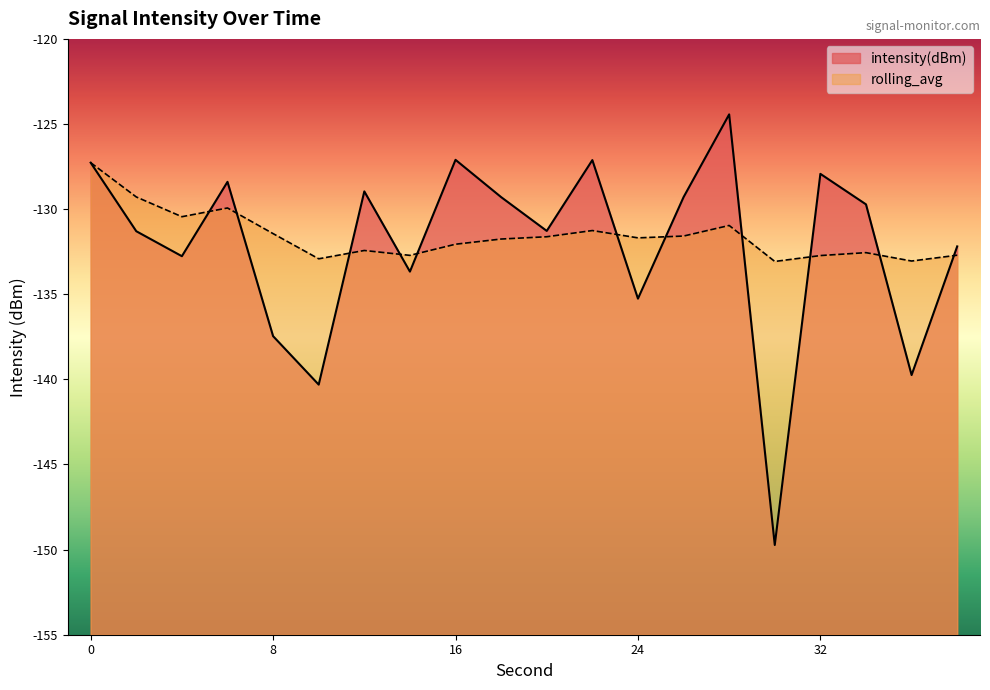

How many interior local peaks does the intensity(dBm) series have?

6